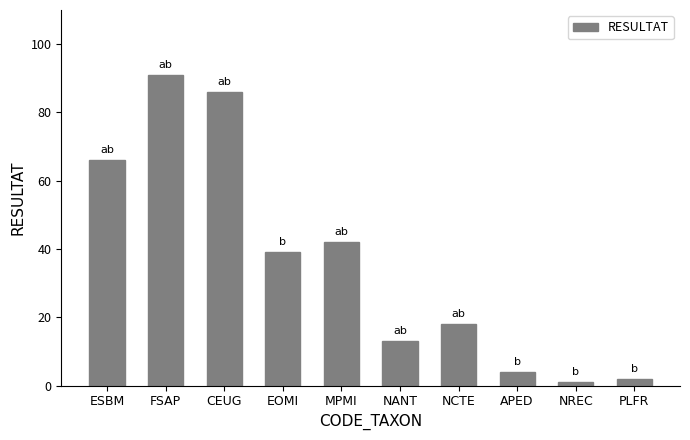

What is the smallest value displayed?

1